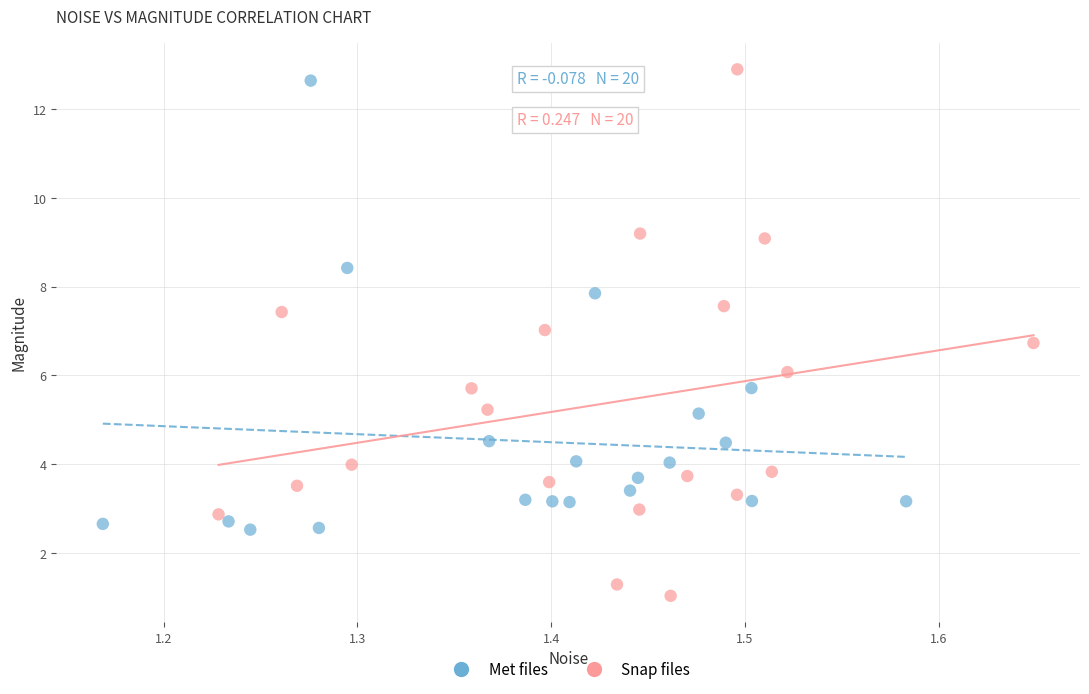

Which series reaches the maximum Y coordinate?

Snap files